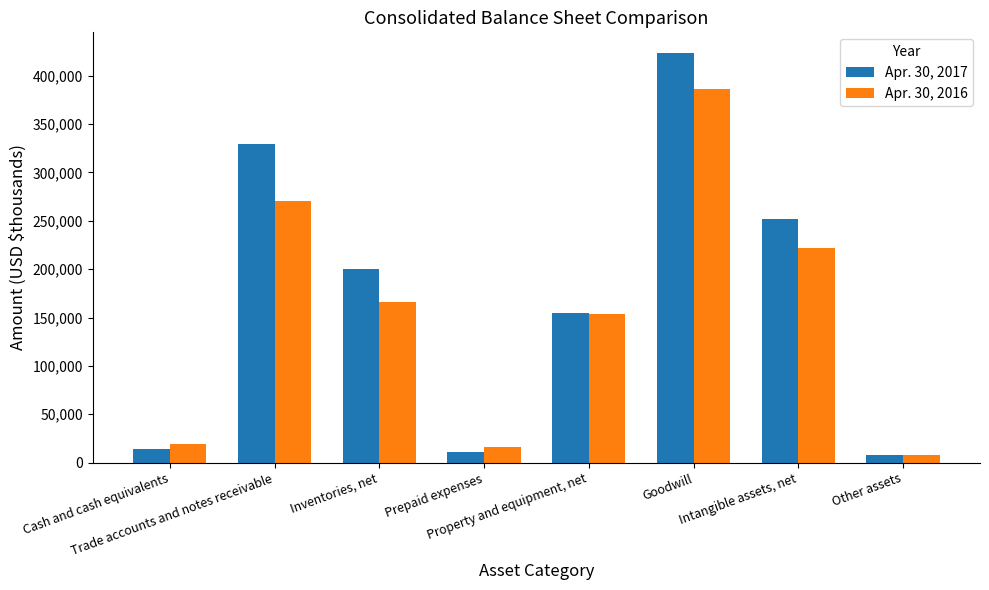

Read the Apr. 30, 2017 value at Prepaid expenses, to the nearest 100.

11400